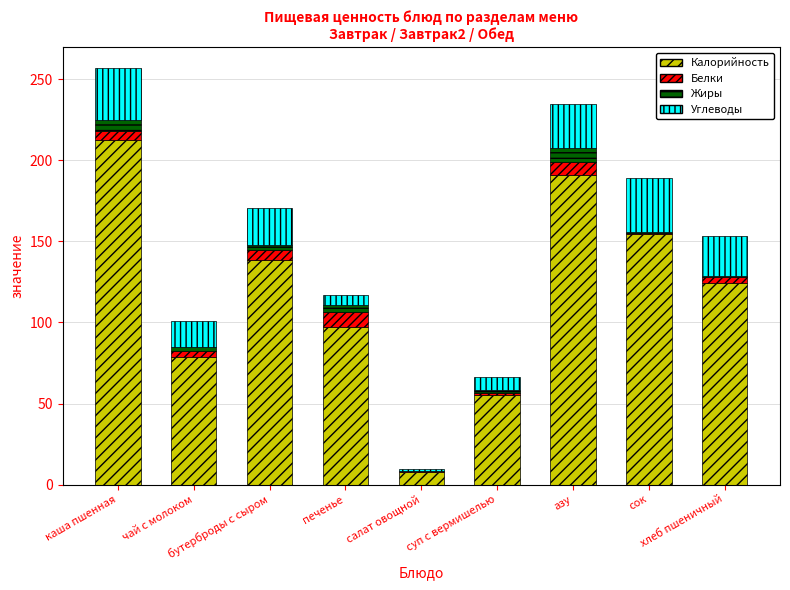

How many values in the Калорийность series exceed 124?

5